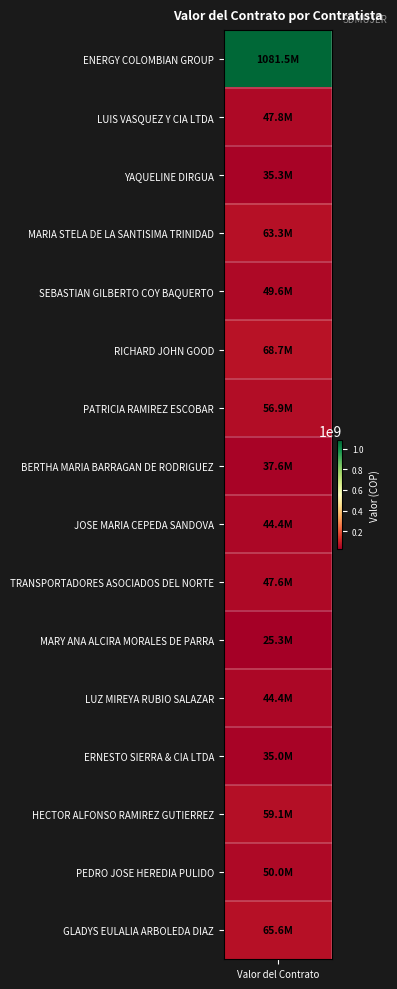

How many values in the 1 series exceed 49558047?

7